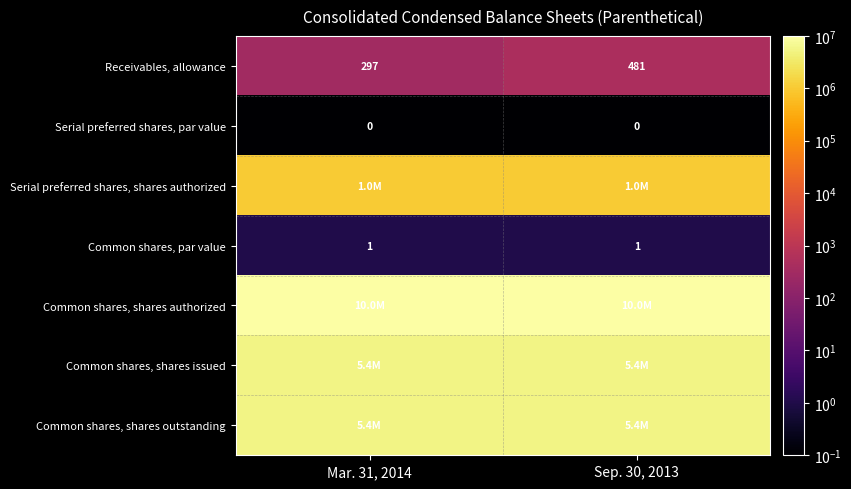

What is the approximate value of Receivables, allowance at Mar. 31, 2014?

297